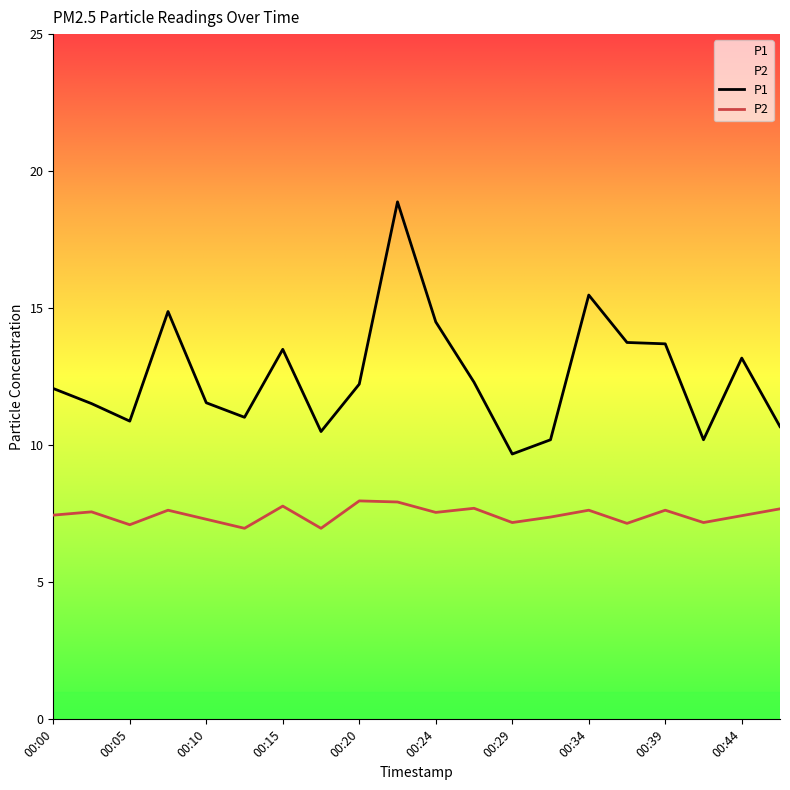

What is the sum of the P2 values at 00:10 and 00:17?

14.3